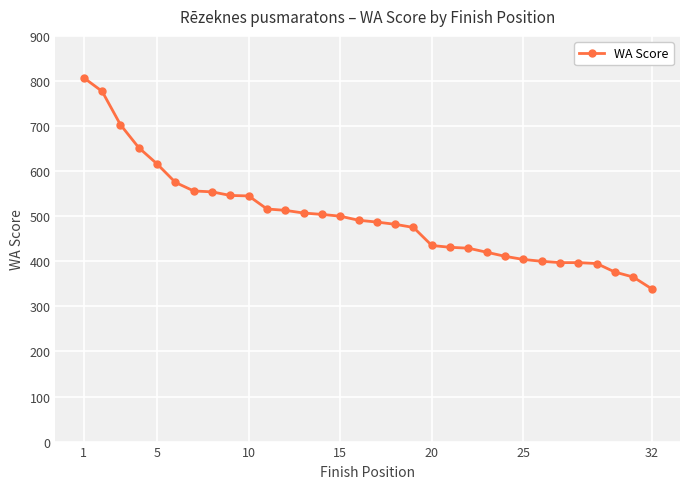

Does the chart have visible grid lines?

Yes